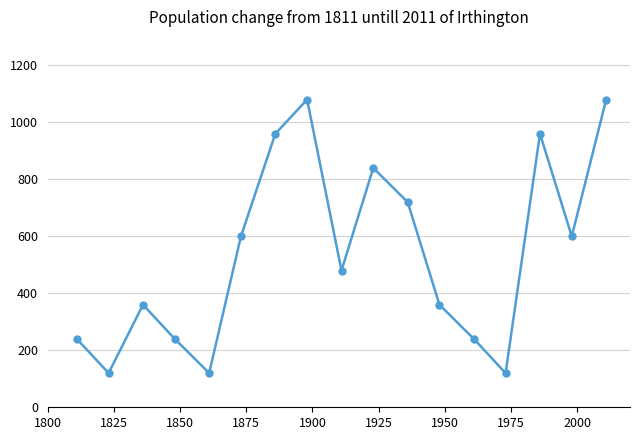

What is the sum of all values?

9120